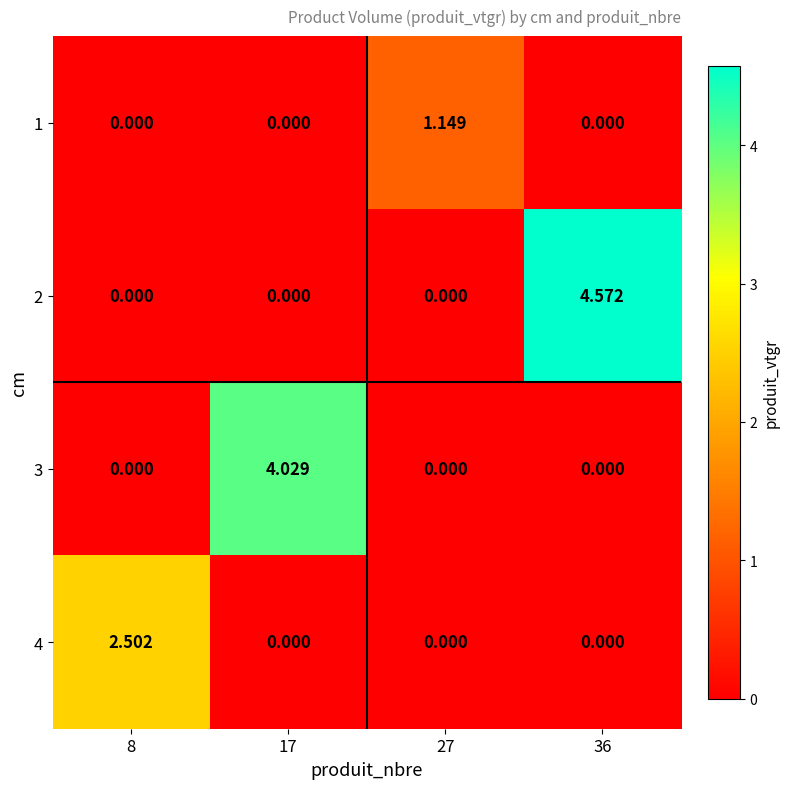

Is the value of 3 at 17 greater than the value of 2 at 27?

Yes